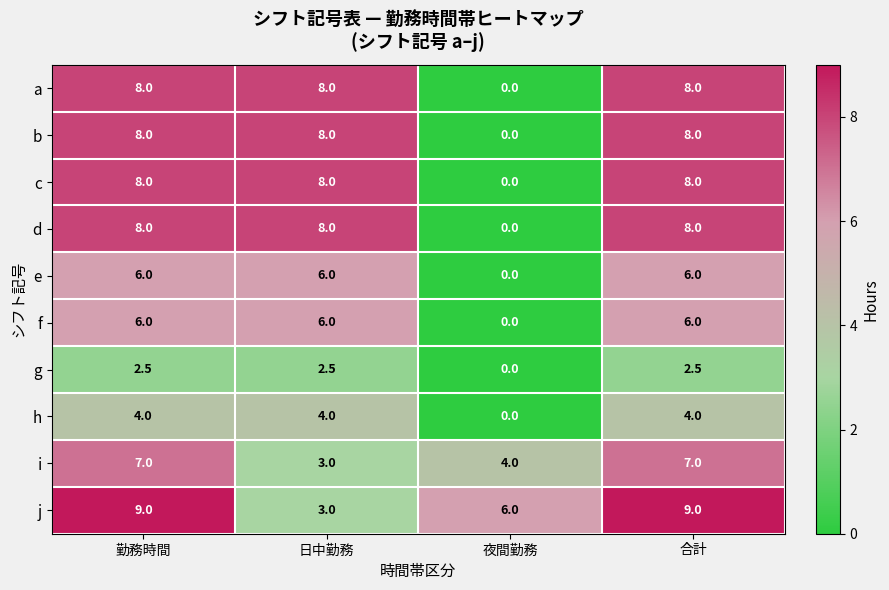

What is the sum of the g values at 勤務時間 and 合計?

5.0